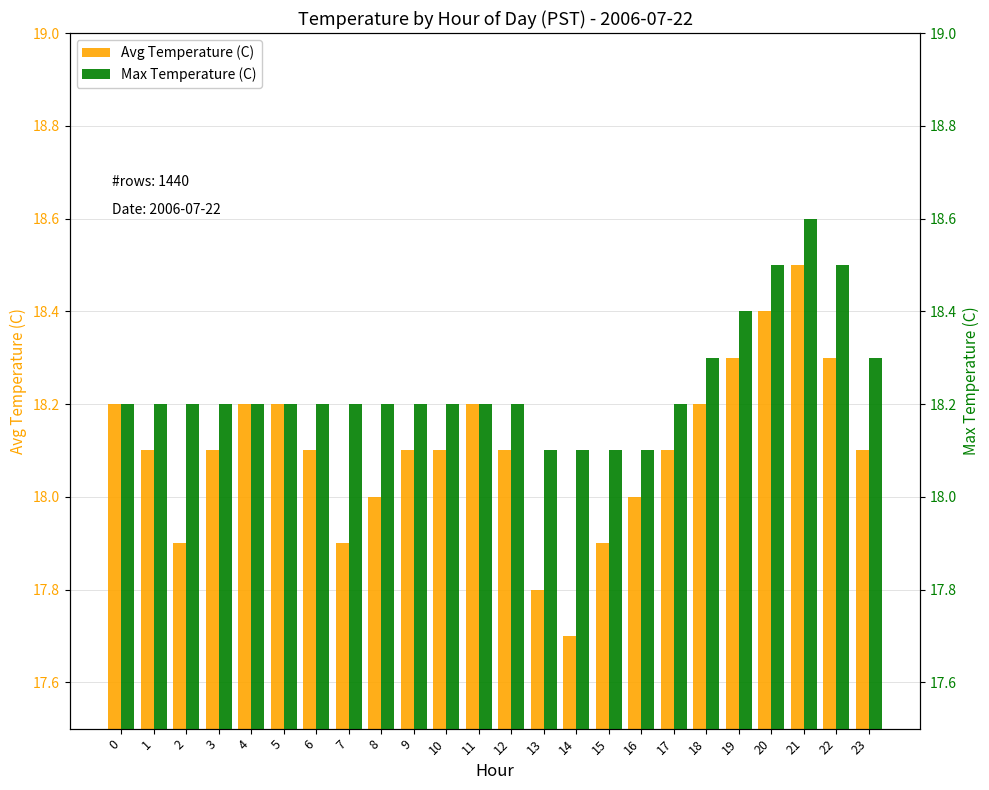

What is the approximate value of Avg Temperature (C) at 4?

18.2